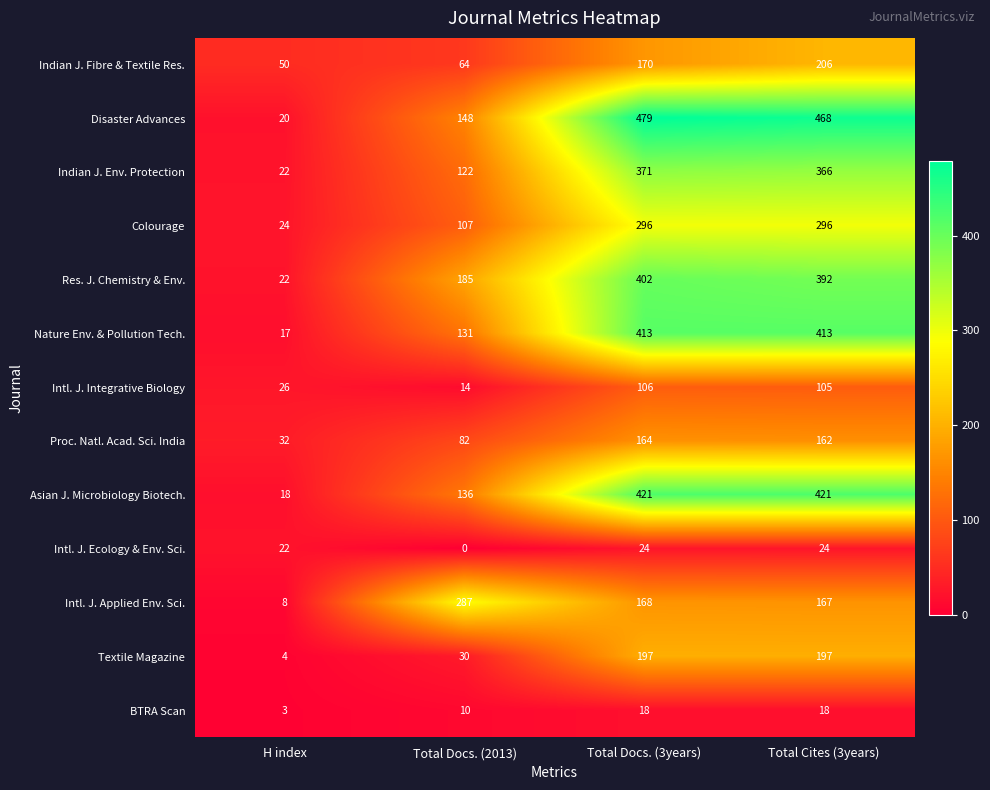

How many Asian J. Microbiology Biotech. values are between 136 and 421?

3